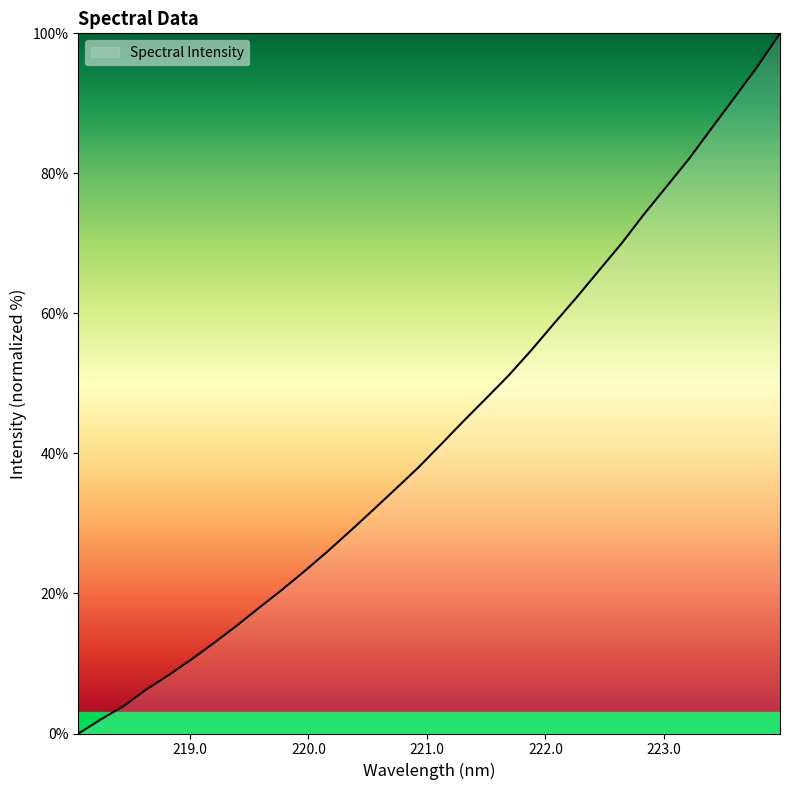

What is the maximum value shown in the chart?

100.0